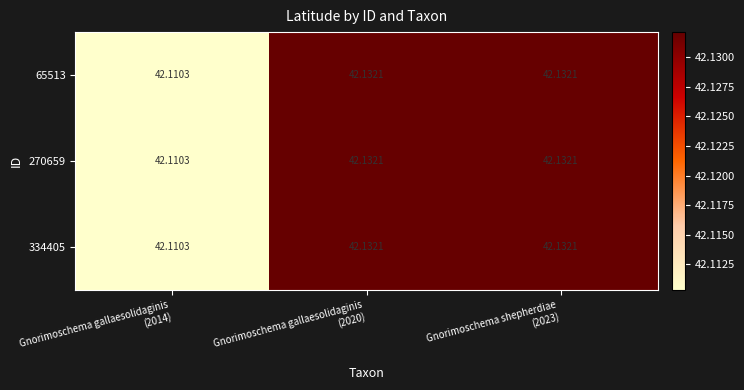

What is the total value across all series at Gnorimoschema gallaesolidaginis
(2020)?

126.4